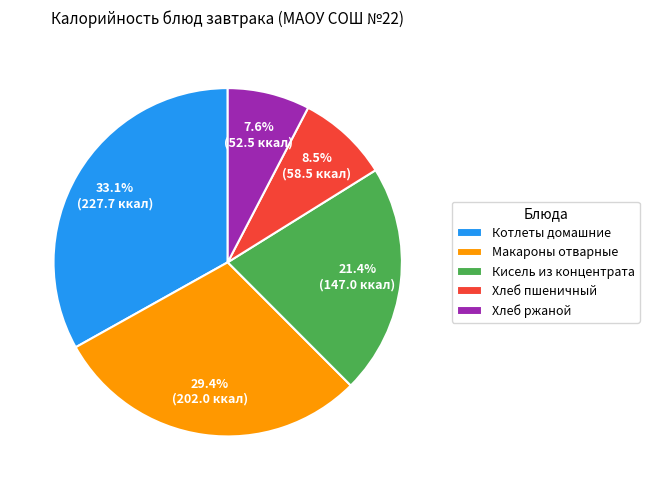

True or false: Хлеб пшеничный accounts for 2% of the total.

False